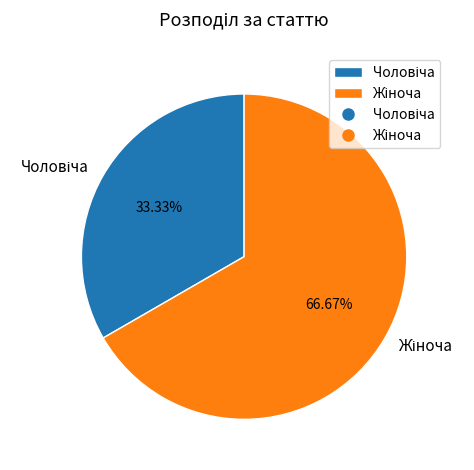

Does any single category account for the majority?

Yes